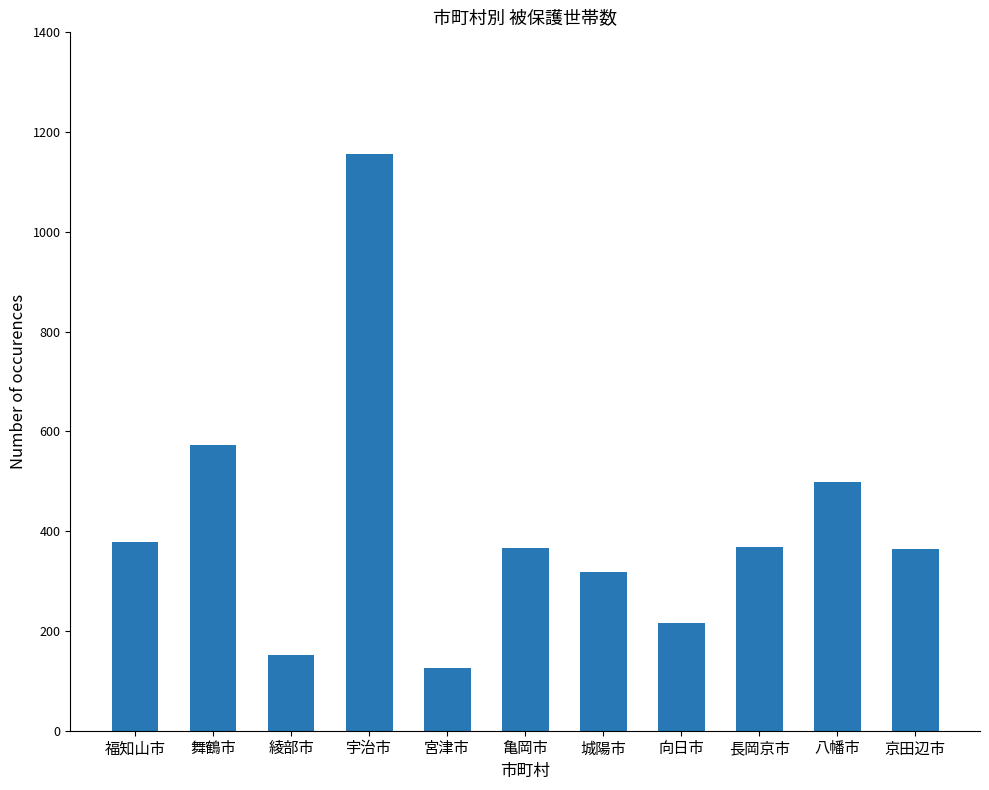

What is the change in value from 宮津市 to 城陽市?

+193